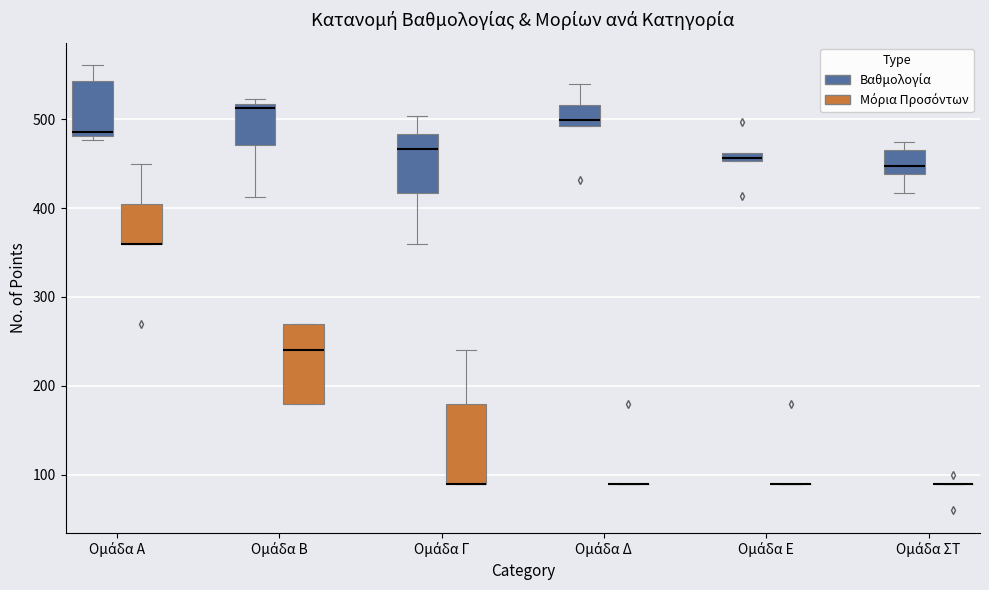

Where is the lower edge of the box for Ομάδα ΣΤ (Βαθμολογία) on the y-axis? The values are not printed on the chart, so give them approximately, as read against the axis.

440